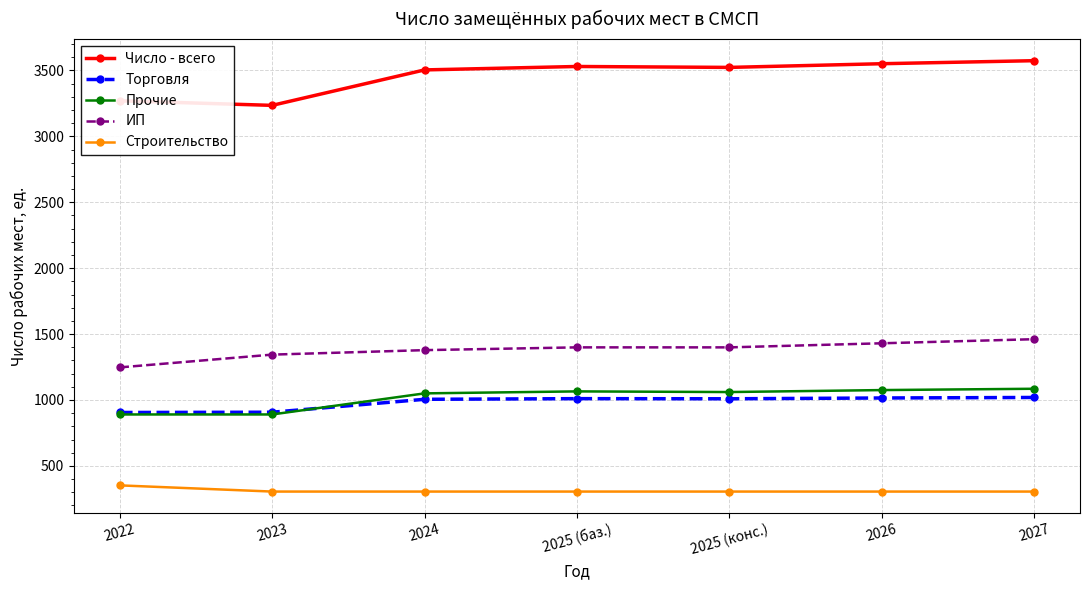

Which series has the largest total across all categories?

Число - всего